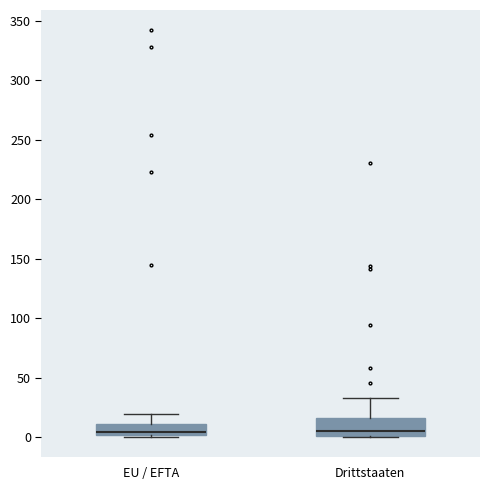

Which box is the tallest, from its lower edge to its upper edge?

Drittstaaten